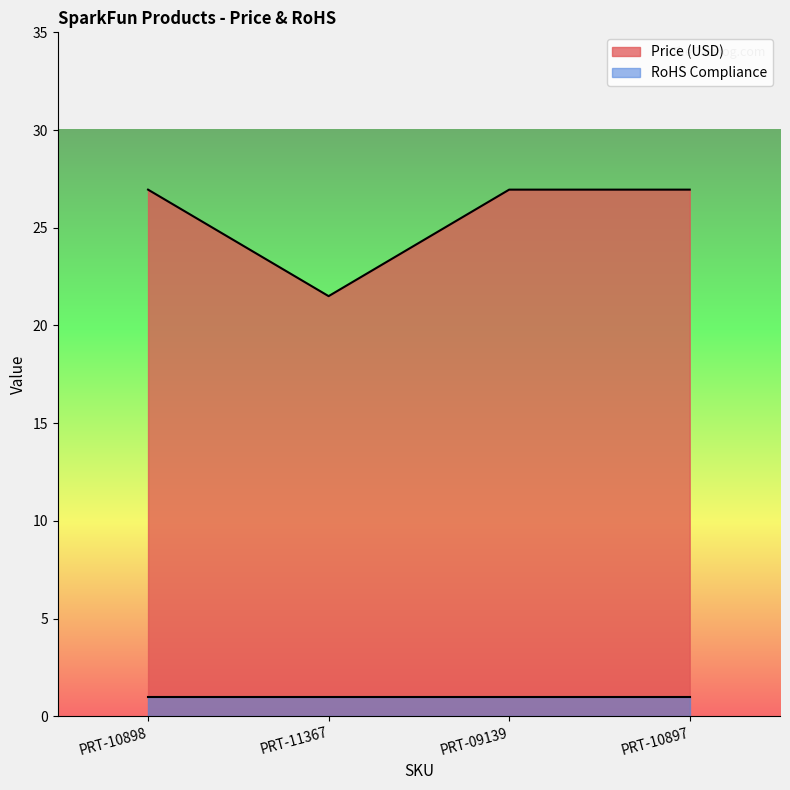

What is the label of the 3rd point from the left?

PRT-09139